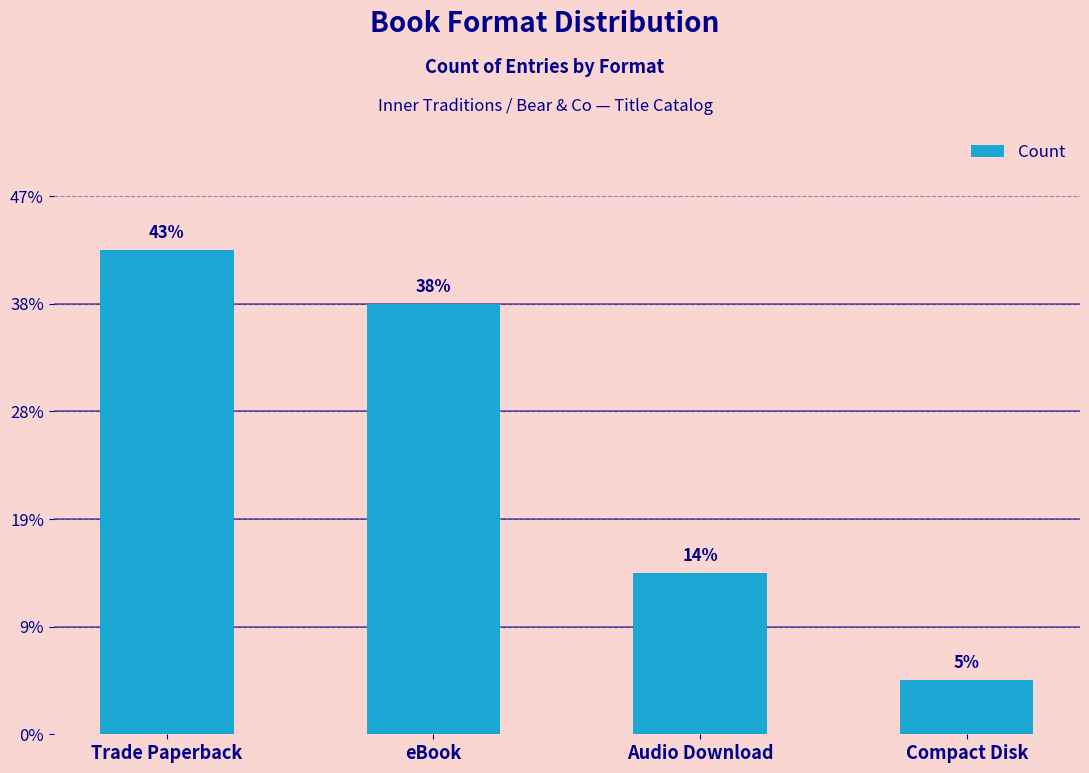

Which has a higher value, Audio Download or Trade Paperback?

Trade Paperback